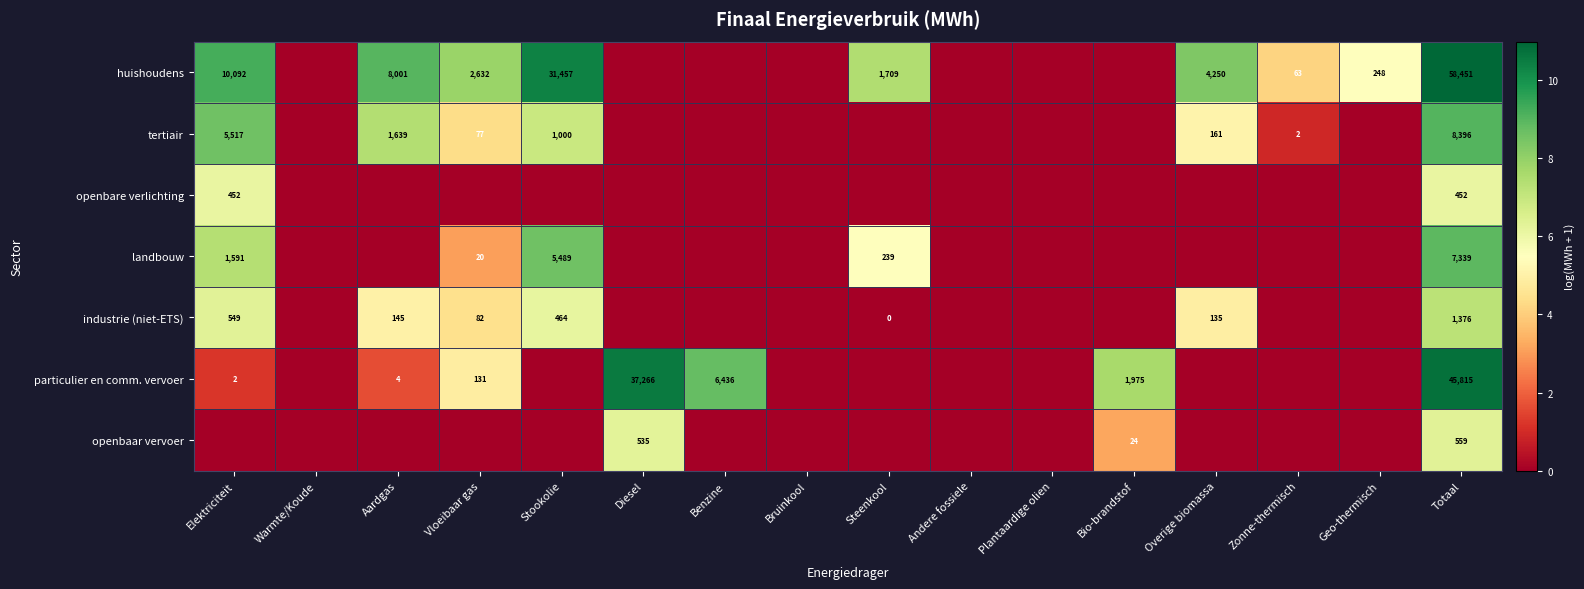

How many distinct data groups are displayed?

7